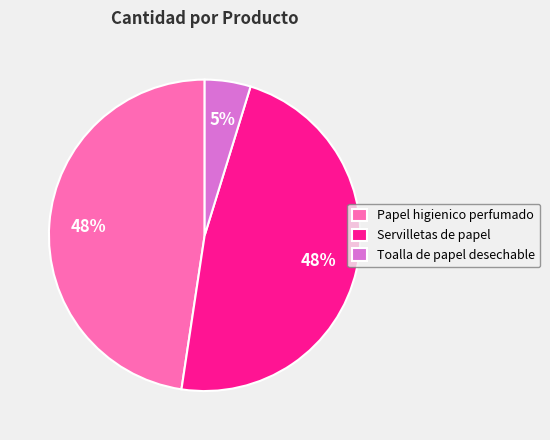

How many segments does this pie chart have?

3